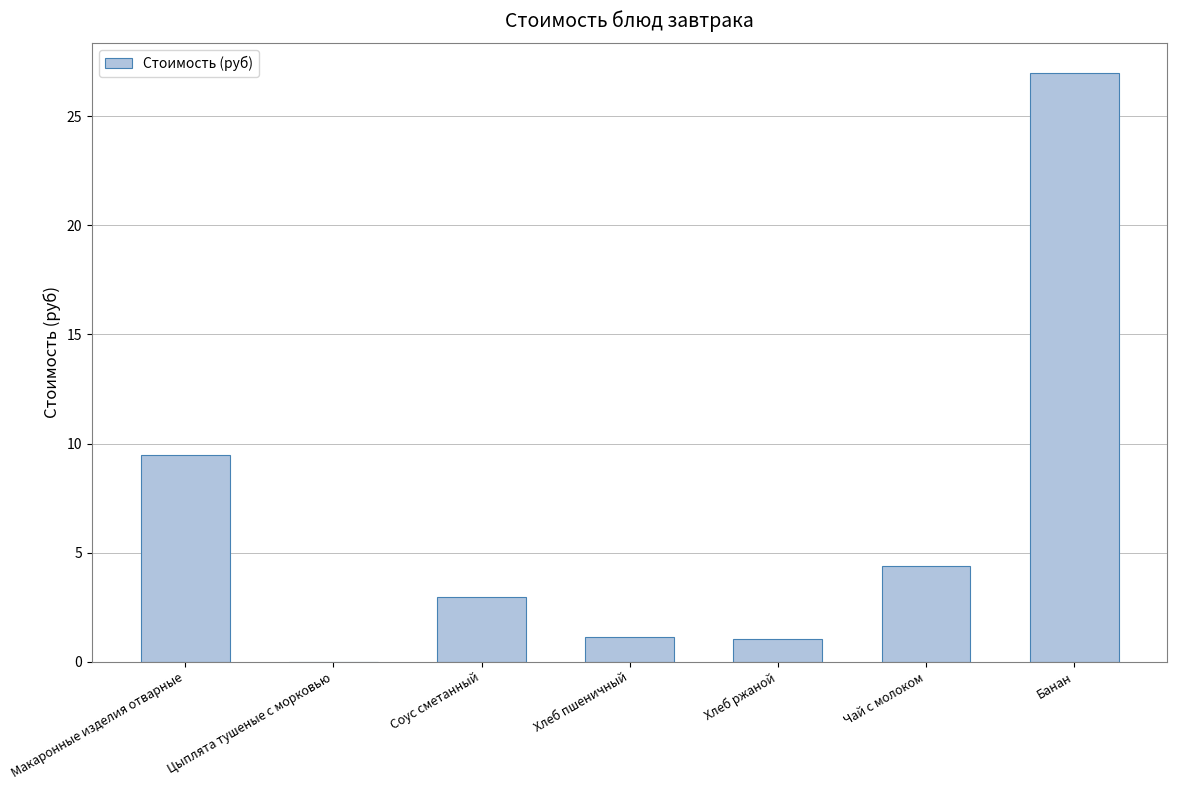

Which label corresponds to the largest value in the chart?

Банан